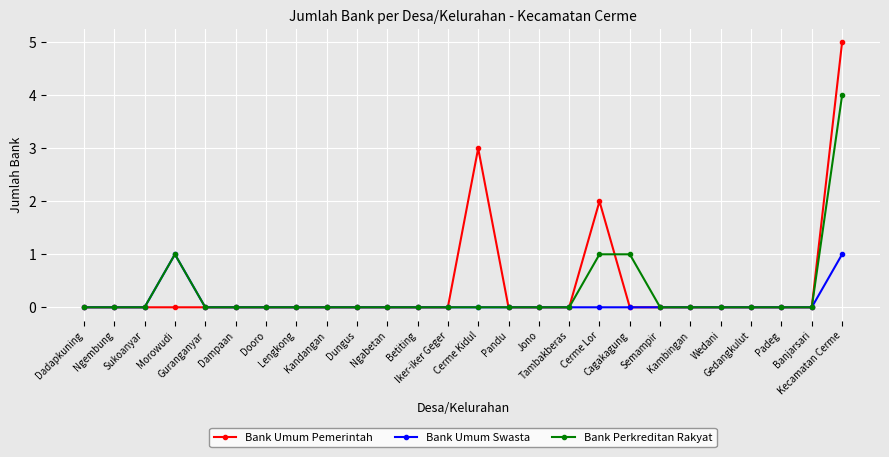

What is the greatest value displayed?

5